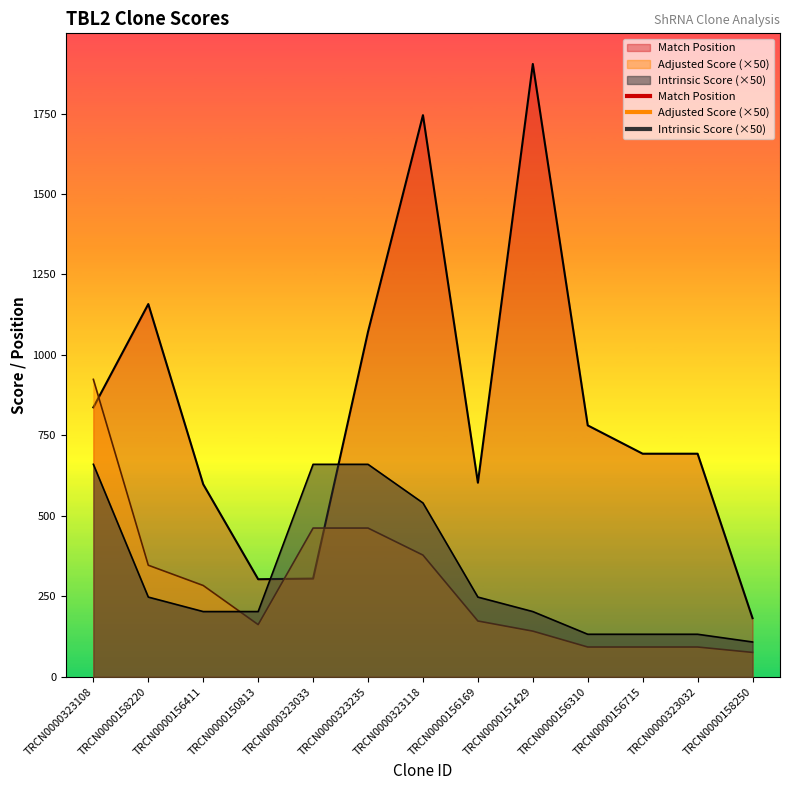

Count the number of categories in the chart.

13